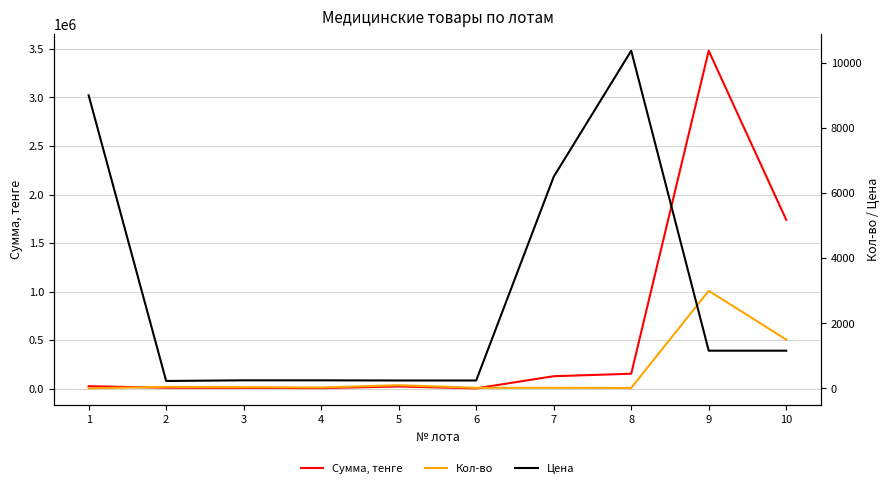

What is the value of the Цена point at the 3rd from the left?

250